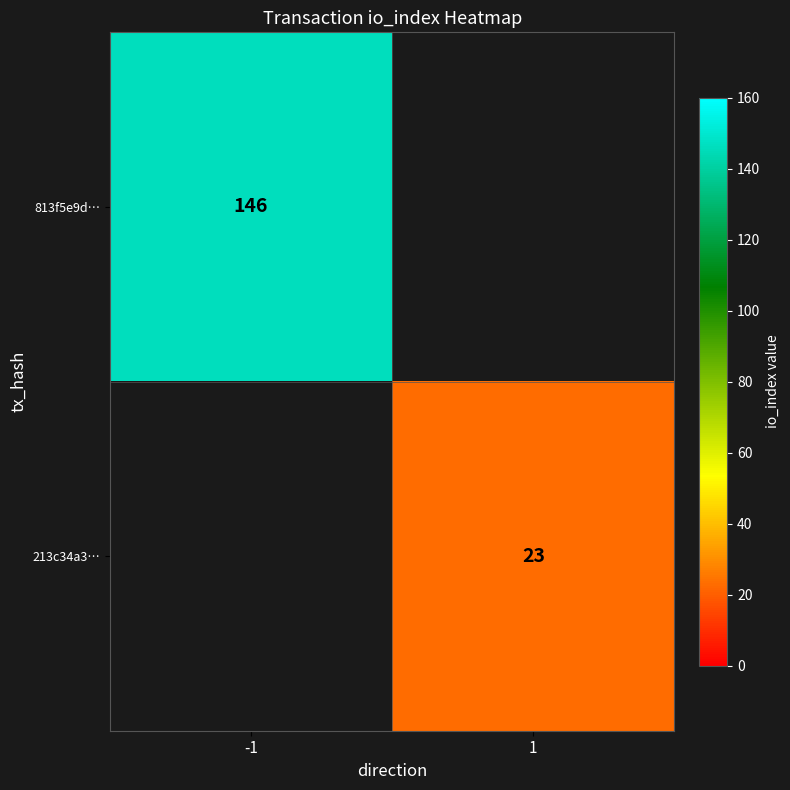

Is the value of 213c34a3… at 1 greater than the value of 813f5e9d… at -1?

No